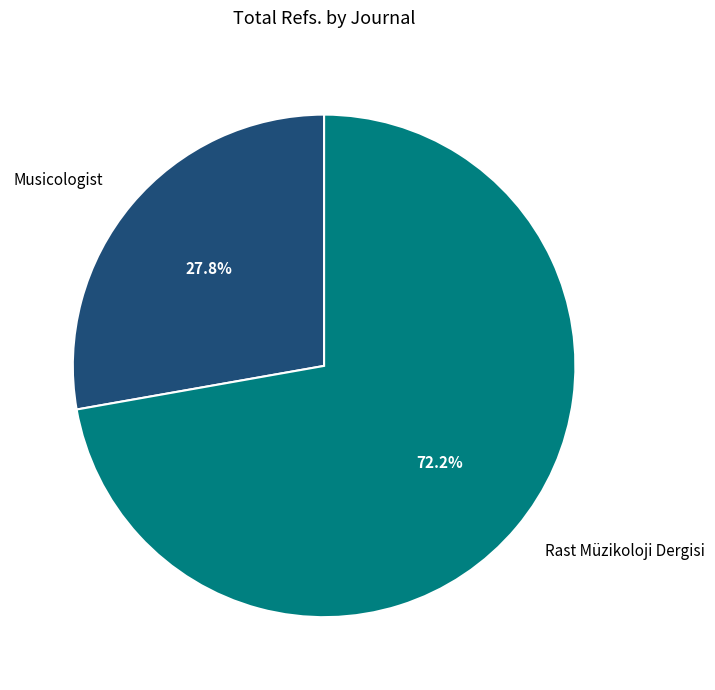

To the nearest percent, what is the difference between the largest and smallest slice percentages?

44%